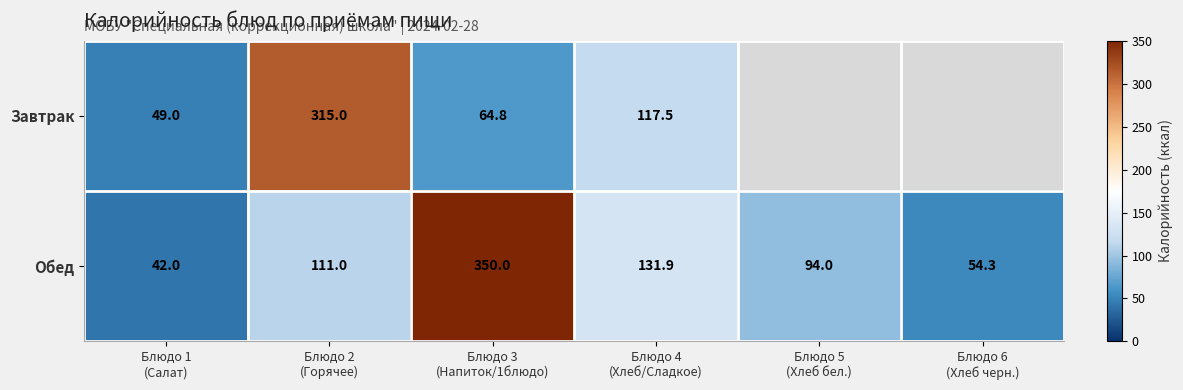

What is the difference between the maximum and minimum values in the Обед series?

308.0